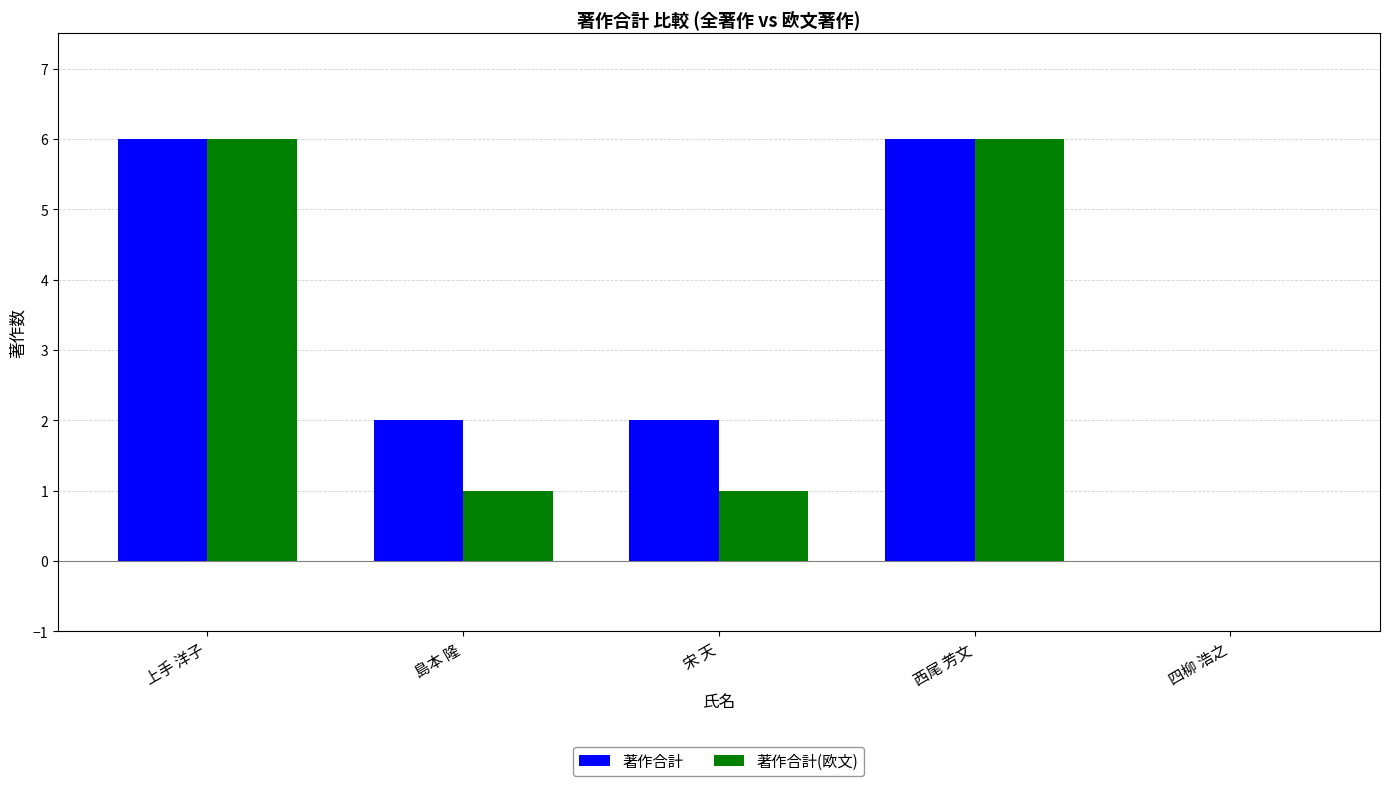

What value does the 著作合計 series have at 宋 天?

2